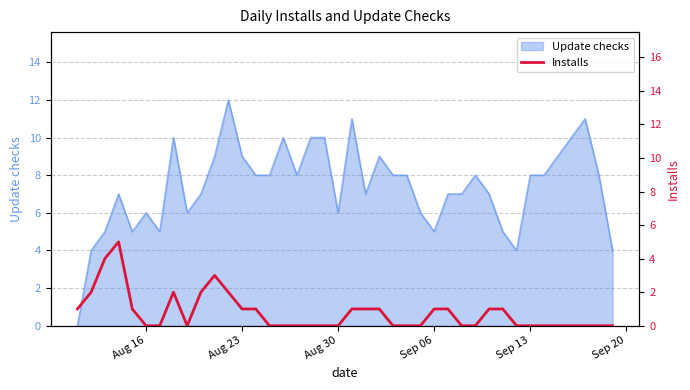

Does the chart display data point markers on the line(s)?

No